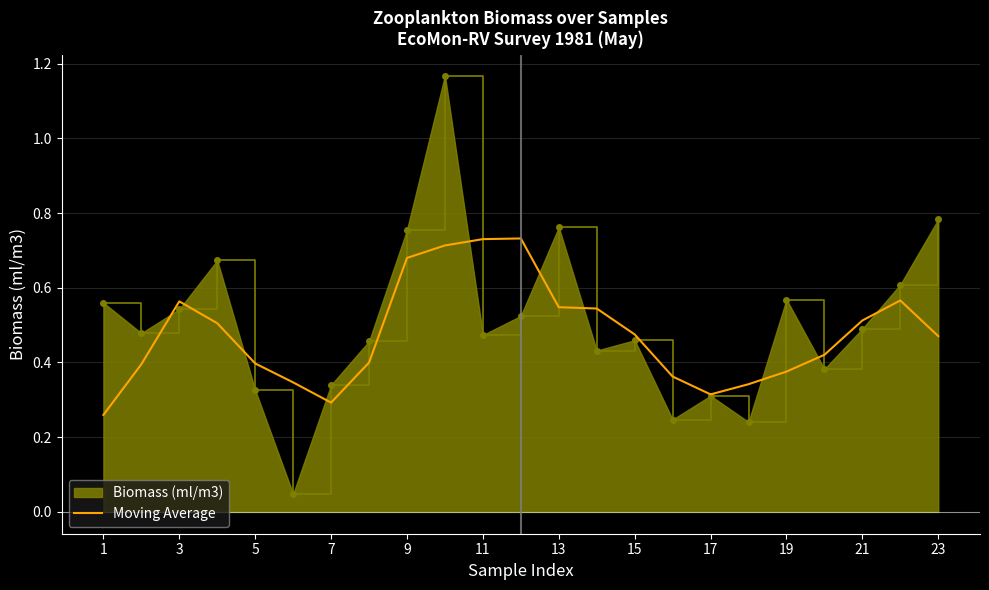

Rank the series by their maximum value, from highest to lowest.

Biomass (ml/m3), Moving Average